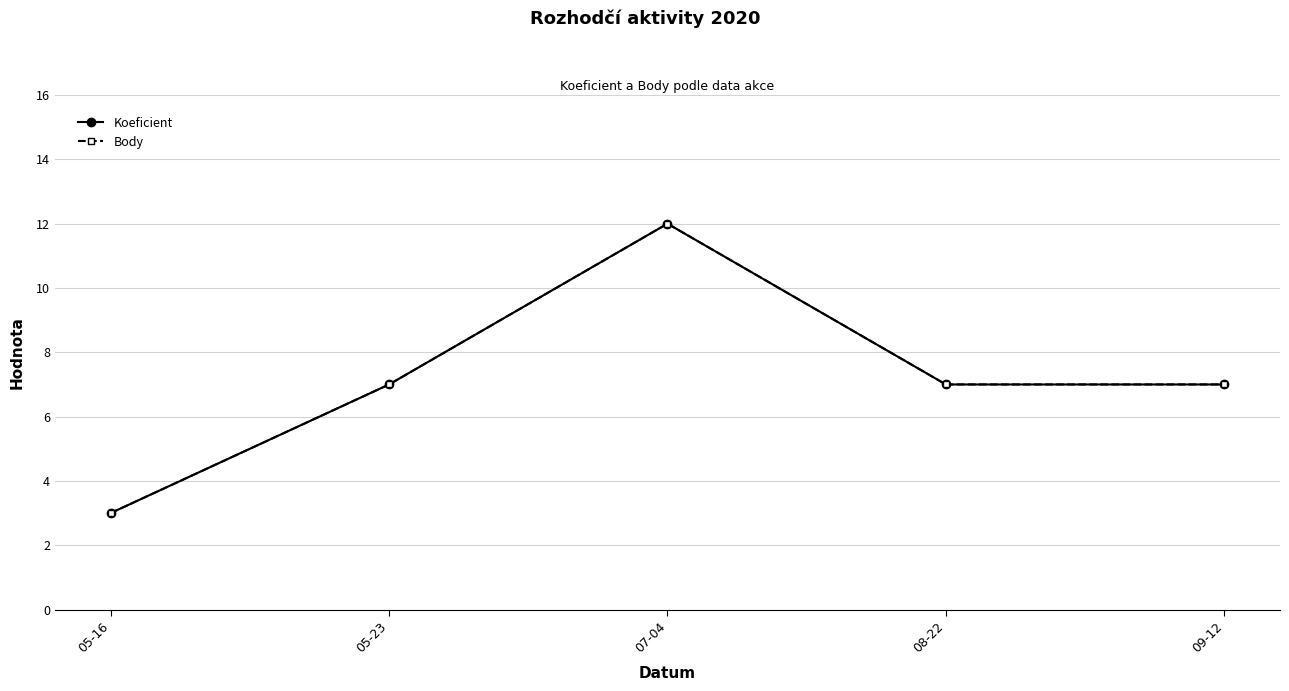

Does the chart have visible grid lines?

Yes